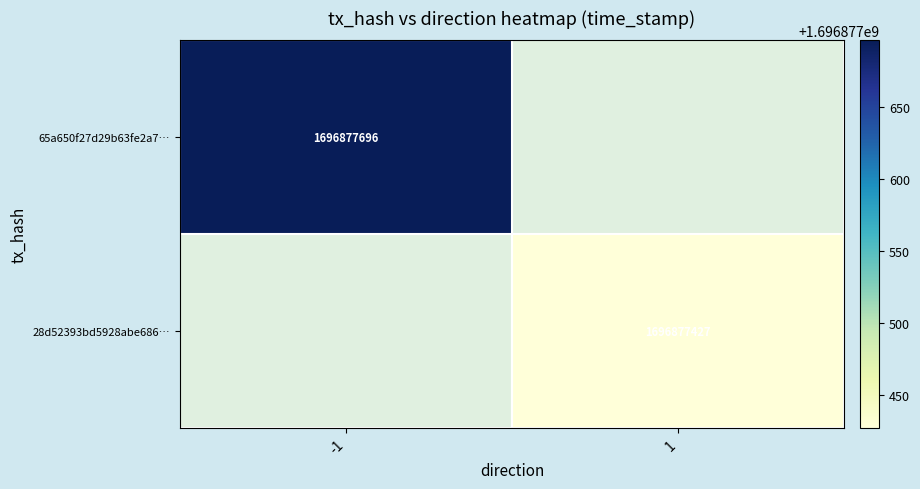

Rank the series at 1 from highest to lowest value.

65a650f27d29b63fe2a7f920c153ca4664b8634, 28d52393bd5928abe68662ba0fceb6ecb726141